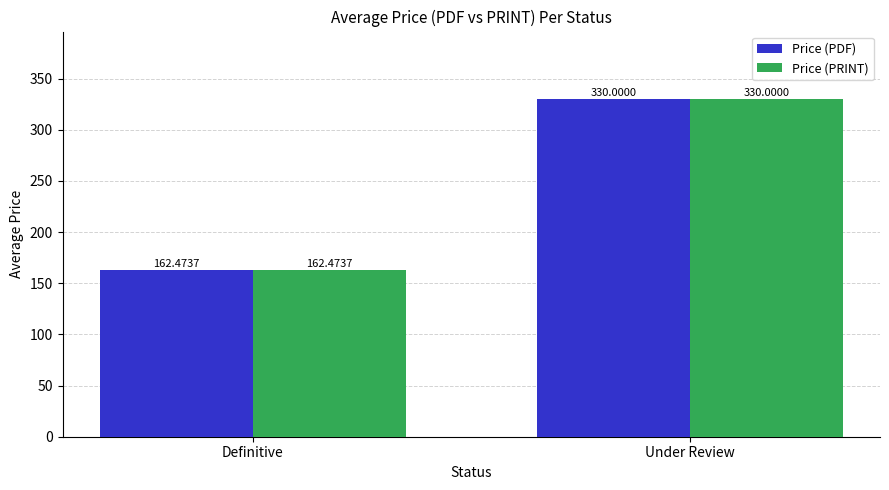

What is the difference between the maximum and minimum values in the Price (PRINT) series?

167.5